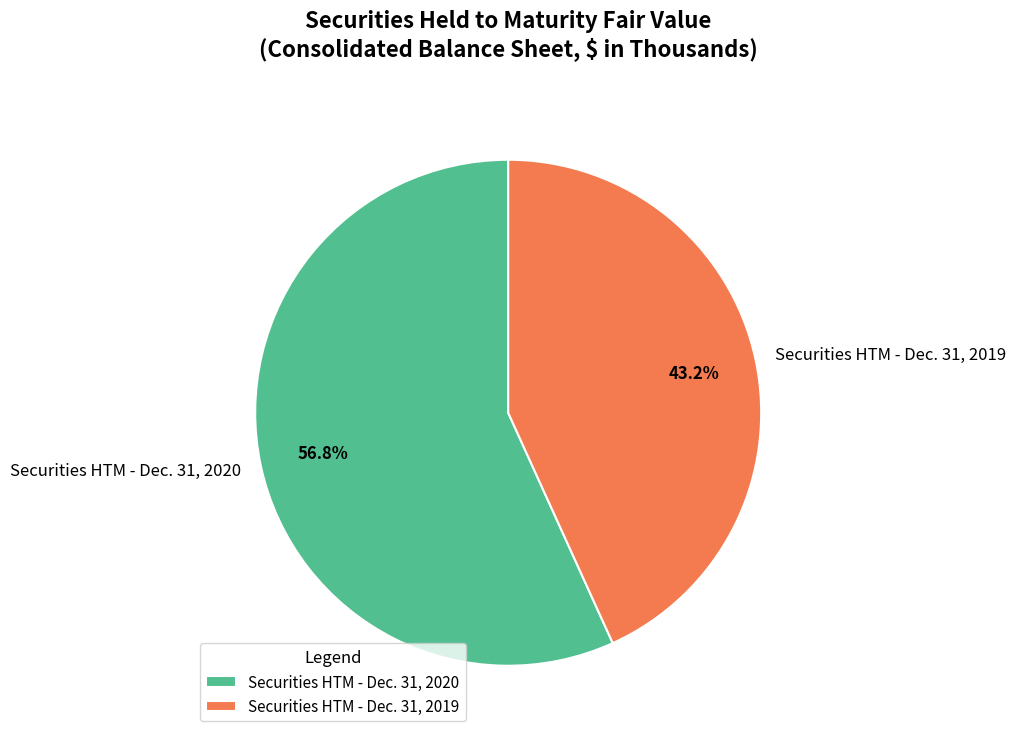

Which category accounts for the majority?

Securities HTM - Dec. 31, 2020